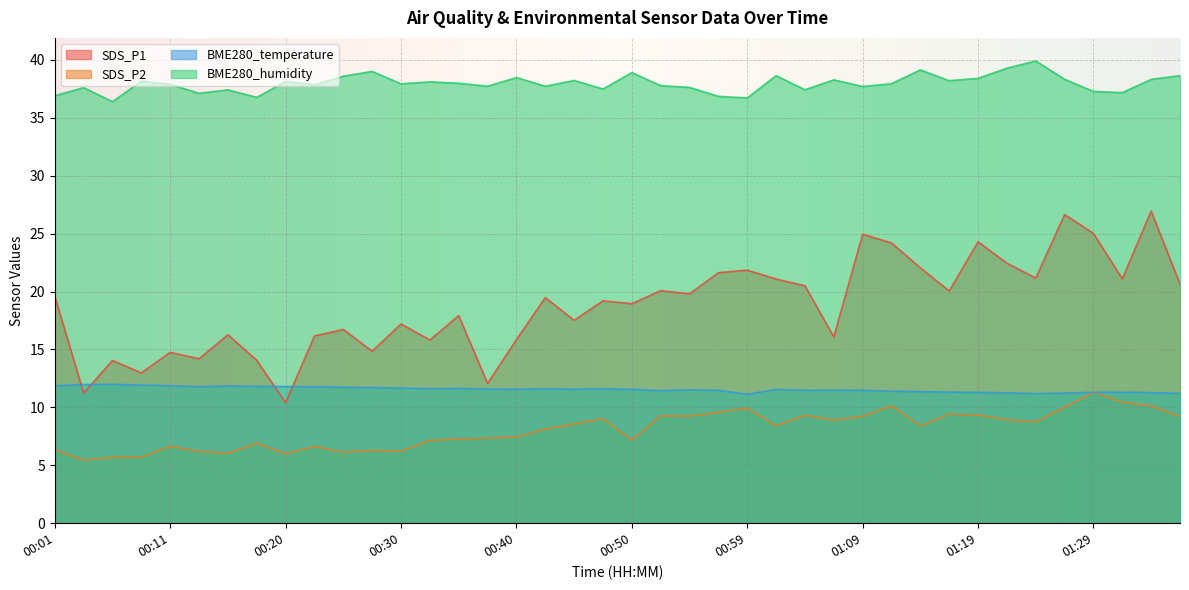

The value of BME280_humidity at 00:25 is 63.1. True or false?

False